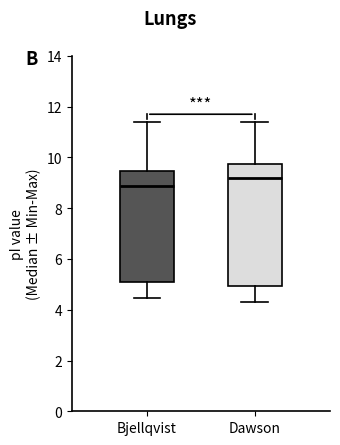

Reading left to right, transcribe this box plot: for each box, give where its median line is, the range the box spans, and where its two whiskers end, as read against the y-axis. The values are not printed on the chart, so give them approximately, as read against the axis.

Bjellqvist: median 8.8, box 5.2 to 9.4, whiskers 4.4 to 11.4
Dawson: median 9.2, box 5.0 to 9.8, whiskers 4.4 to 11.4